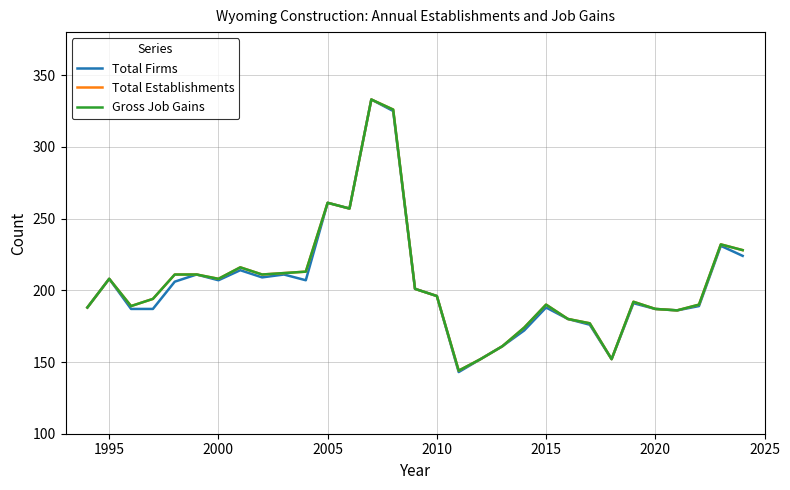

Is this an area chart (filled region under the line)?

No